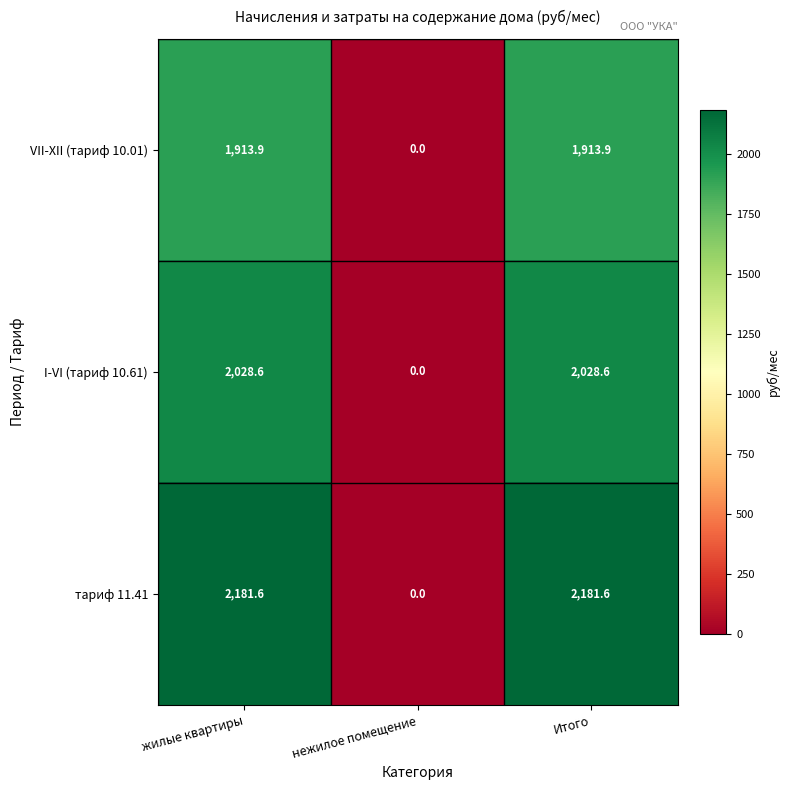

At which category does the chart reach its minimum across all series?

нежилое помещение